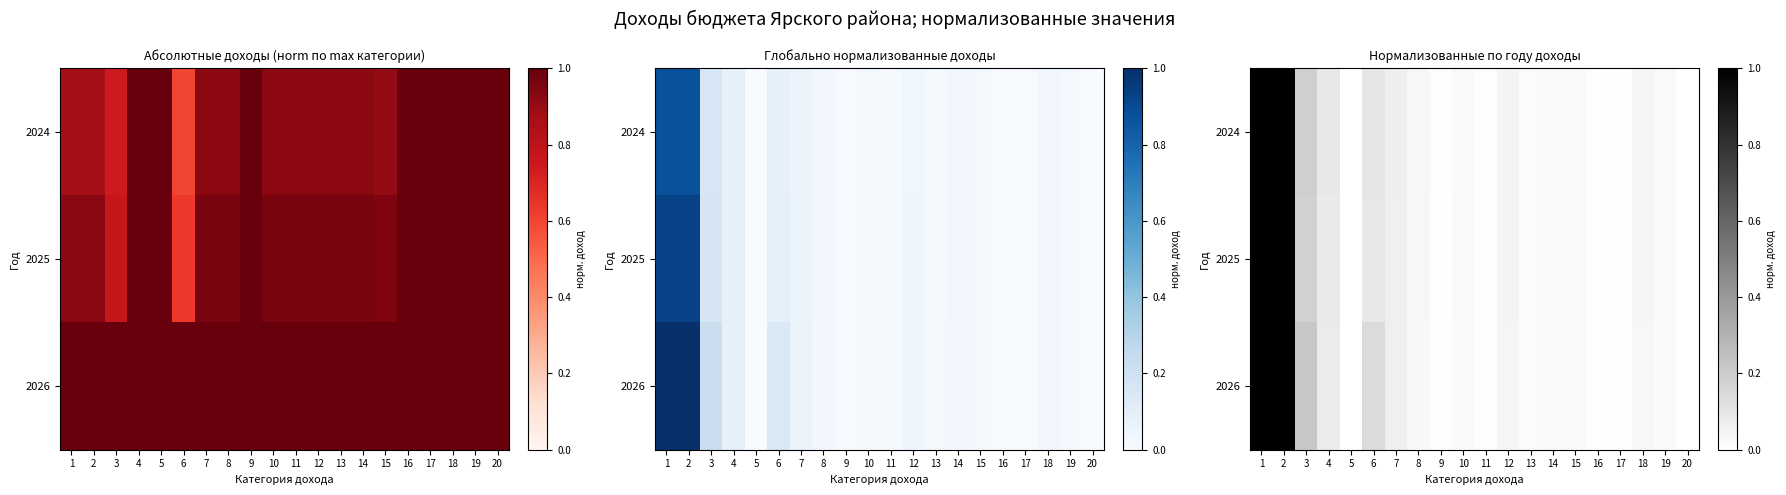

Is it true that 2026 equals 0.0 at 20?

False